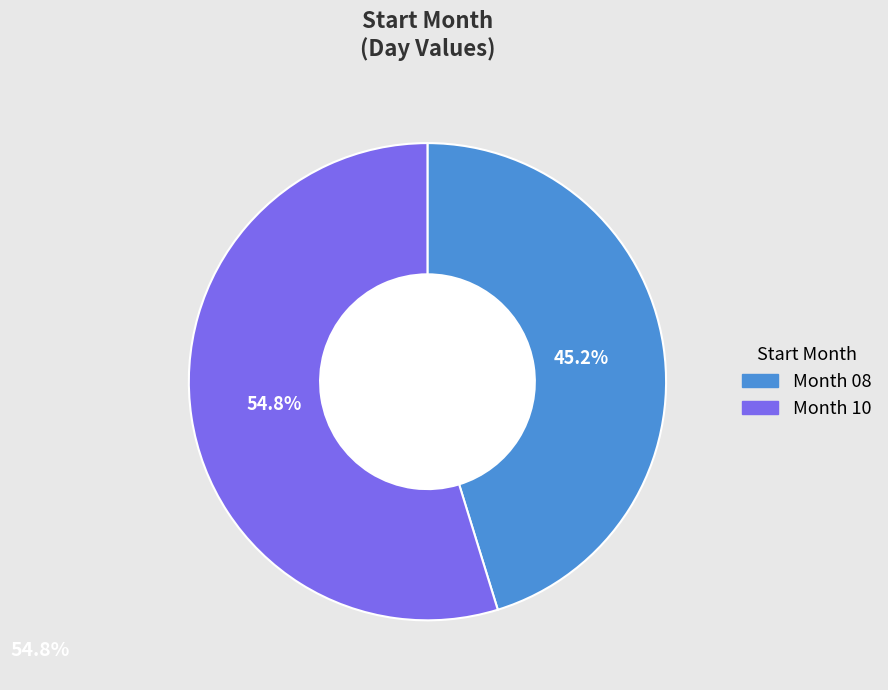

Is there any slice that represents more than half of the pie?

Yes